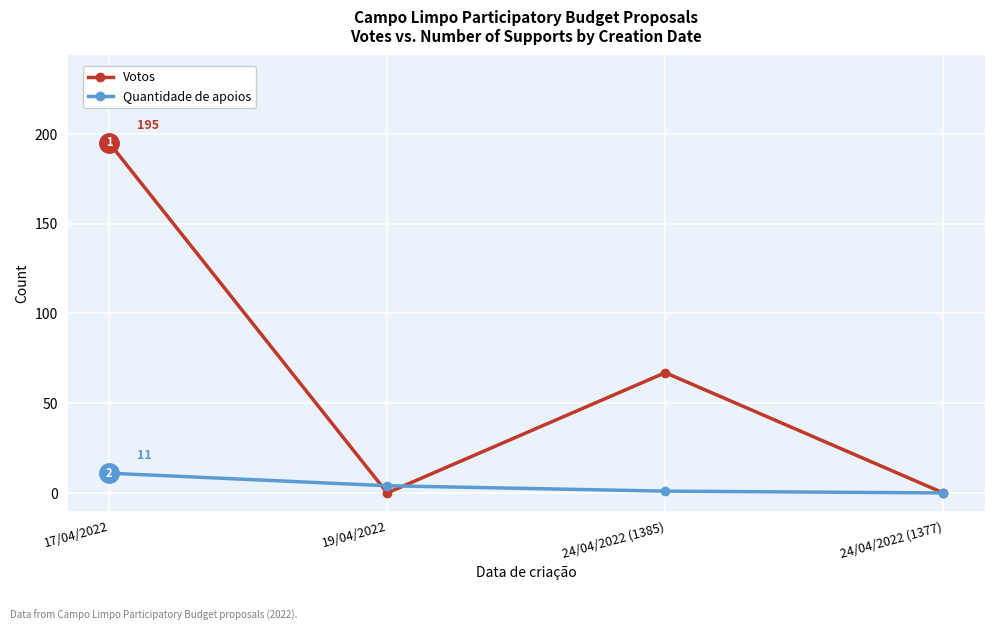

What position from the right is 19/04/2022?

3